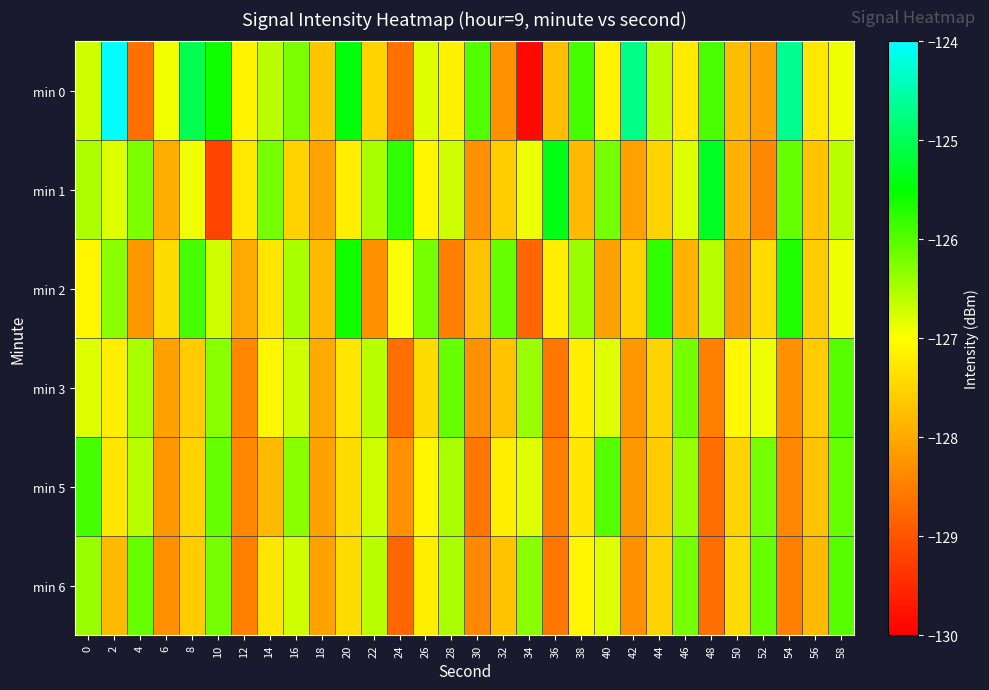

Which series has the largest range (max minus min)?

min 0